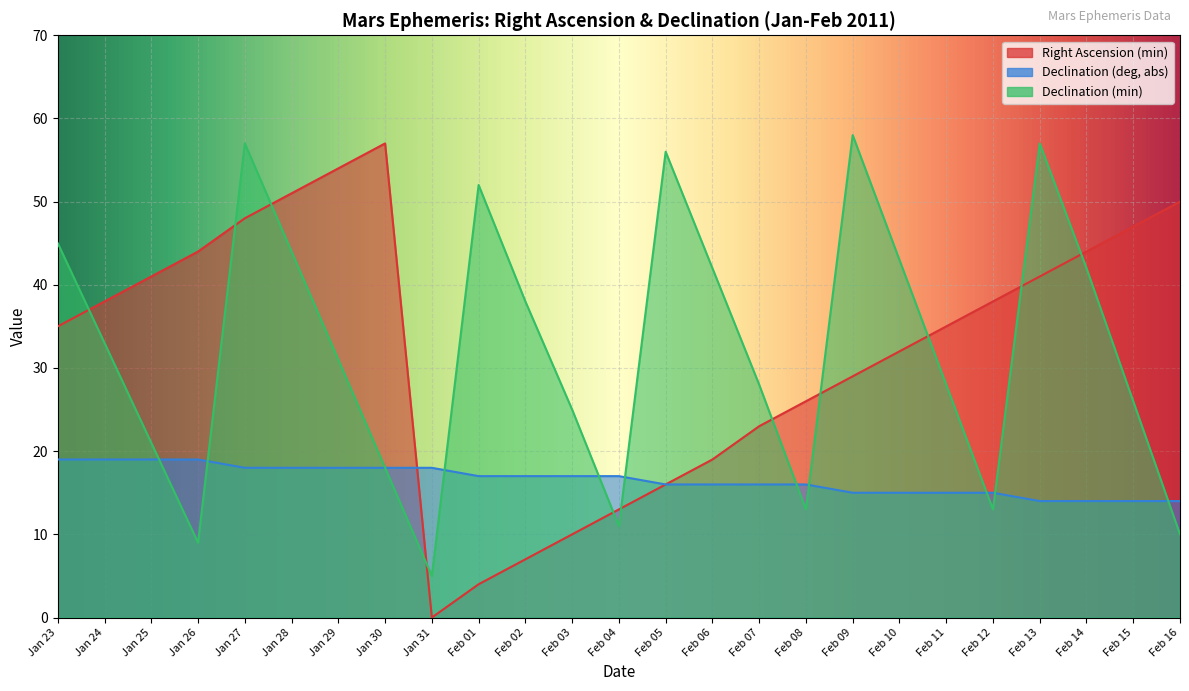

Between Feb 14 and Jan 30, which is larger?

Jan 30